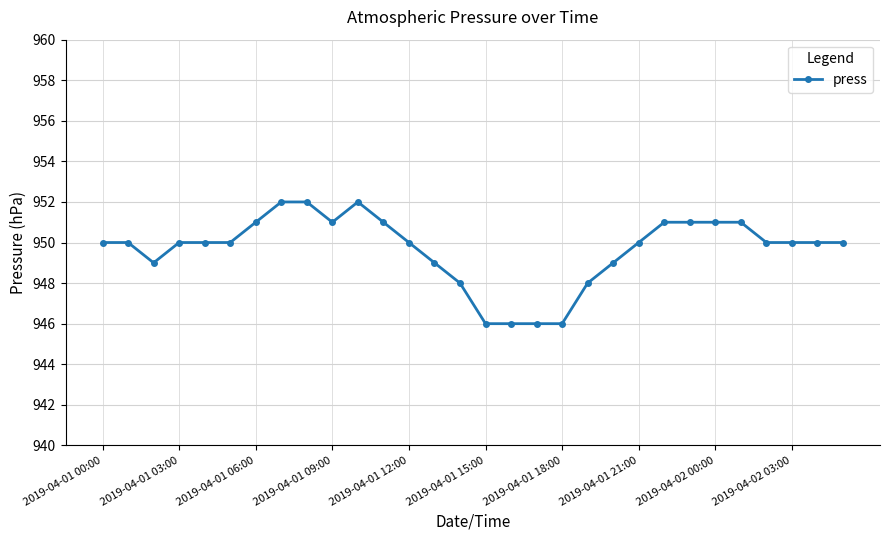

What is the maximum value shown in the chart?

952